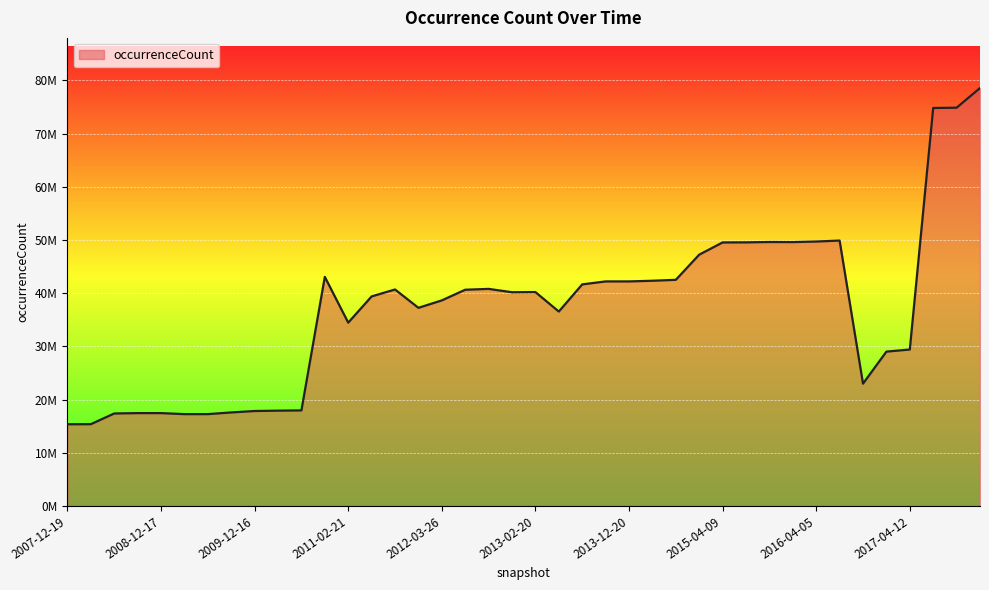

Reading left to right, extract all data points from this chart.

2007-12-19=15355407	2008-04-01=15368712	2008-06-27=17382016	2008-10-10=17449930	2008-12-17=17450006	2009-04-06=17258244	2009-06-17=17261185	2009-09-25=17576906	2009-12-16=17843599	2010-04-01=17910576	2010-07-26=17961592	2010-11-17=43061659	2011-02-21=34453900	2011-06-10=39386798	2011-09-05=40691548	2012-01-18=37242147	2012-03-26=38639761	2012-07-13=40643003	2012-10-31=40802065	2012-12-11=40173071	2013-02-20=40203035	2013-05-21=36543399	2013-07-09=41647304	2013-09-10=42207033	2013-12-20=42207033	2014-03-28=42333969	2014-09-08=42506369	2015-01-19=47238017	2015-04-09=49535013	2015-07-03=49549616	2015-10-01=49616634	2016-01-04=49602131	2016-04-05=49707687	2016-07-04=49887047	2016-10-07=22986875	2016-12-27=29010880	2017-04-12=29406728	2017-07-24=74810791	2017-10-12=74864904	2017-12-22=78560799